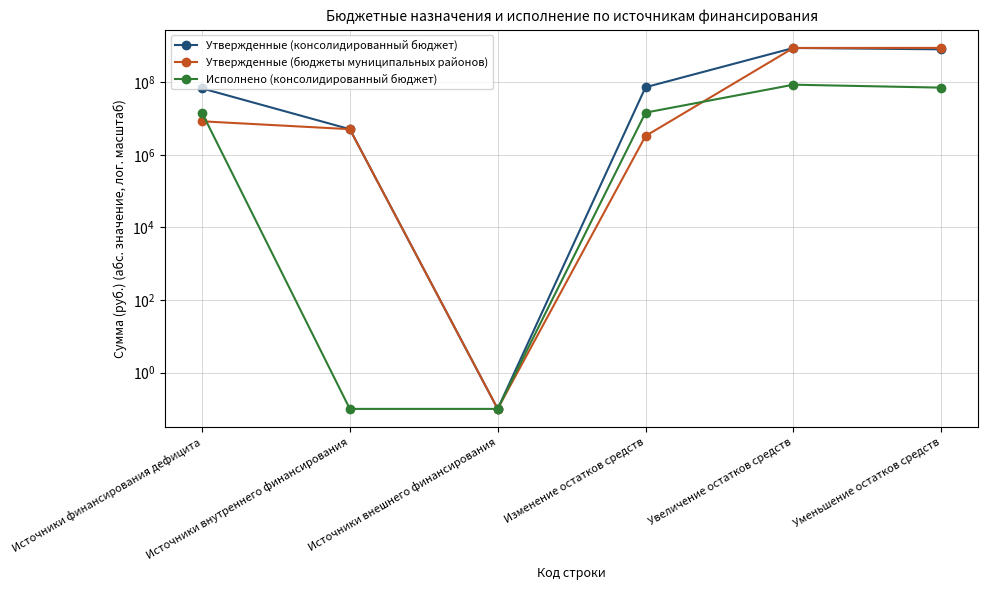

What is the total value across all series at Источники финансирования дефицита?

90760474.4